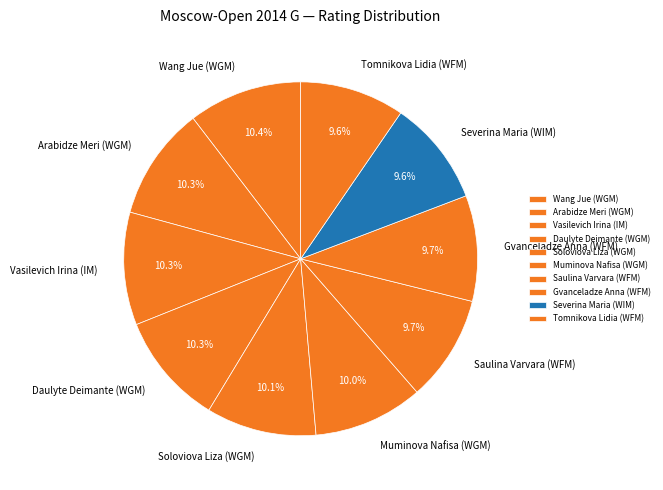

How many segments does this pie chart have?

10